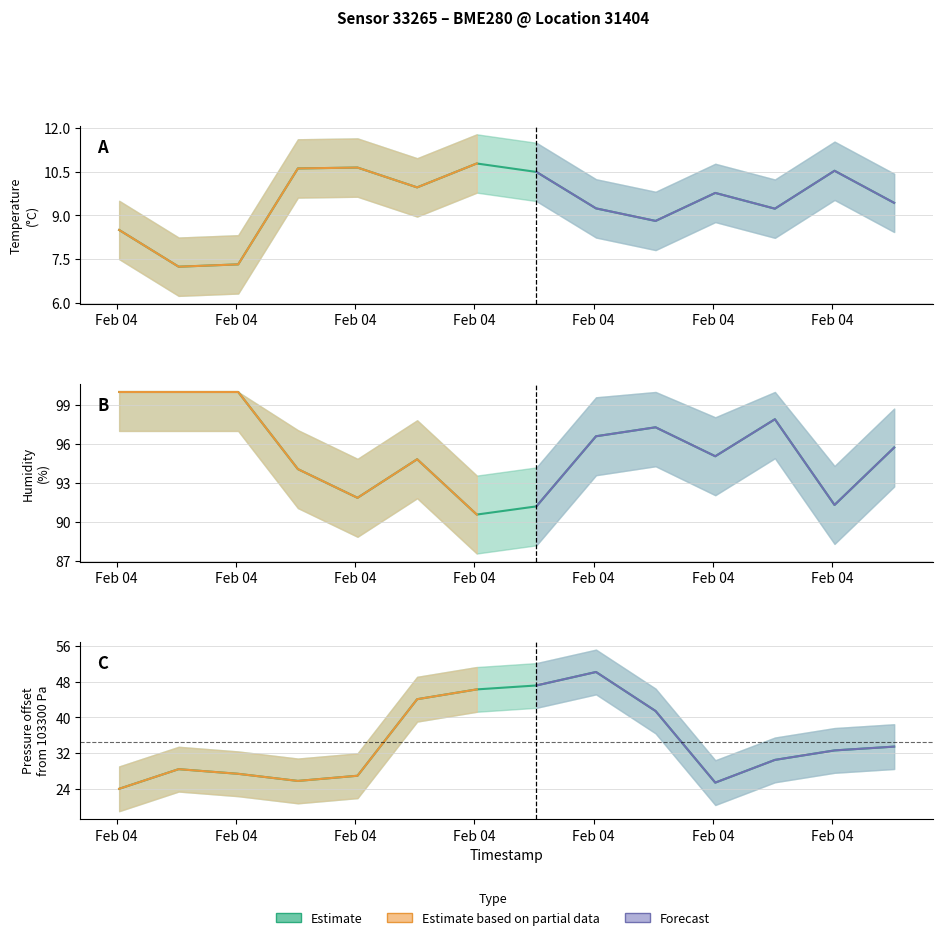

Read the humidity value at 2023-02-04T03:00:35.

91.3